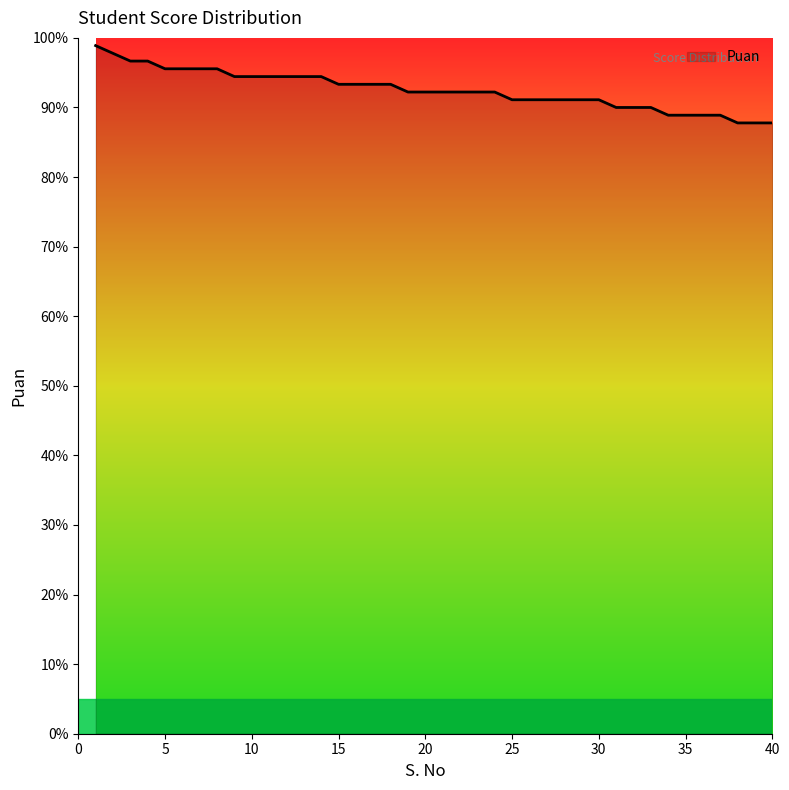

What is the minimum value shown in the chart?

87.8